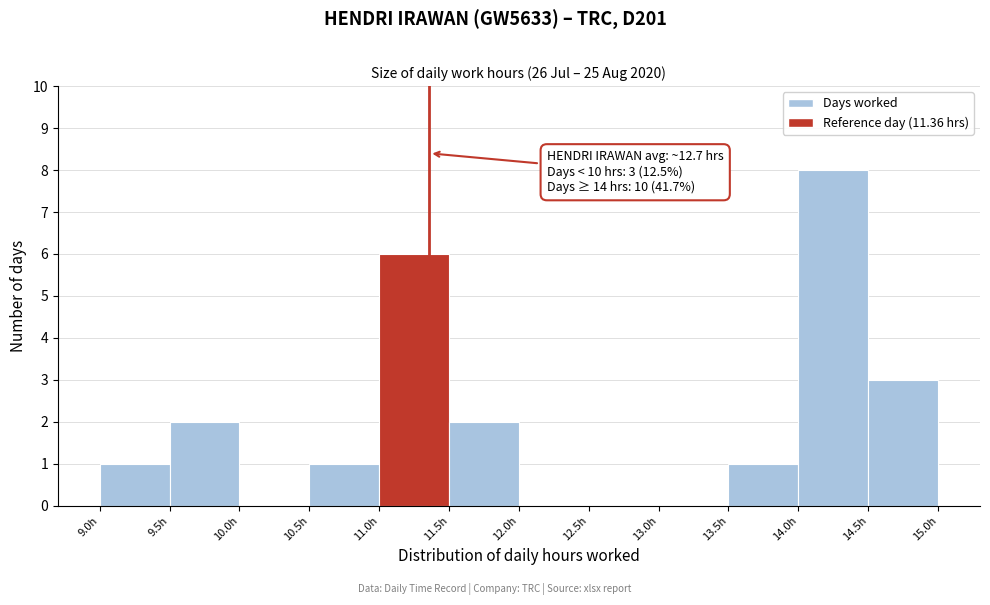

Over which range of the x-axis is the bar tallest?

14.0 to 14.5